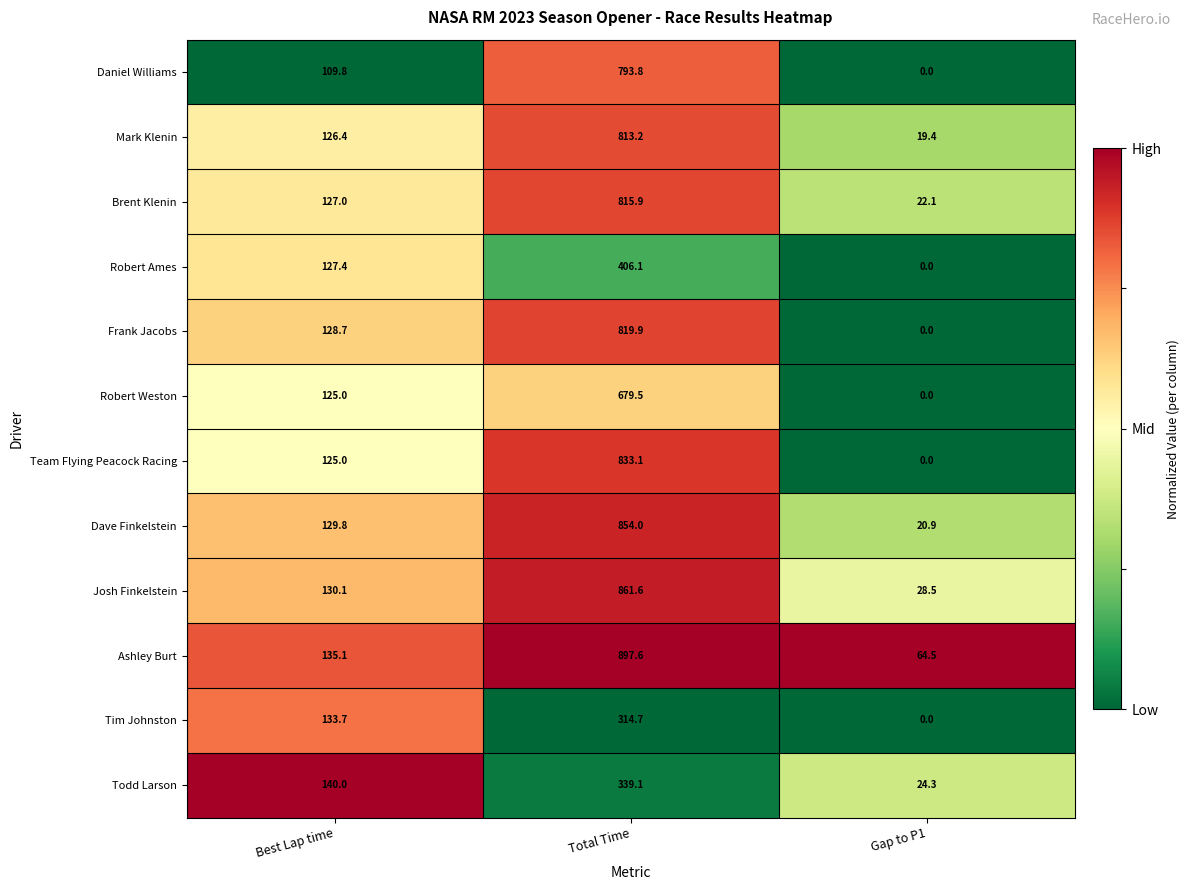

Rank the series at Total Time from lowest to highest value.

Tim Johnston, Todd Larson, Robert Ames, Robert Weston, Daniel Williams, Mark Klenin, Brent Klenin, Frank Jacobs, Team Flying Peacock Racing, Dave Finkelstein, Josh Finkelstein, Ashley Burt